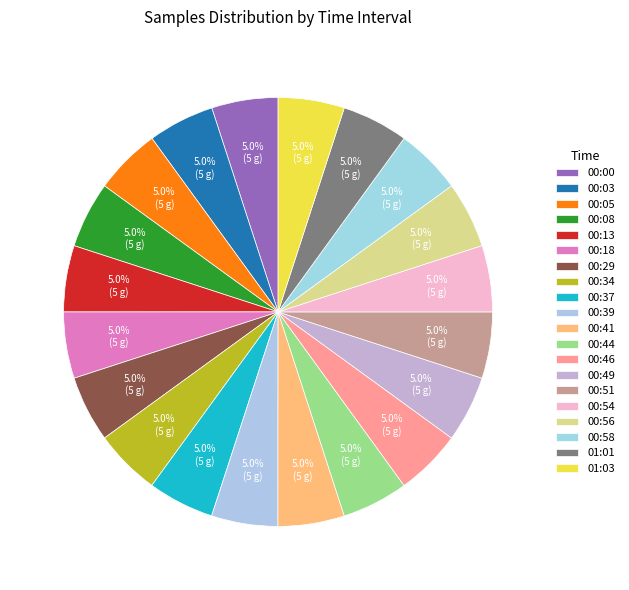

Do 00:51 and 00:34 together represent more than half of the pie?

No